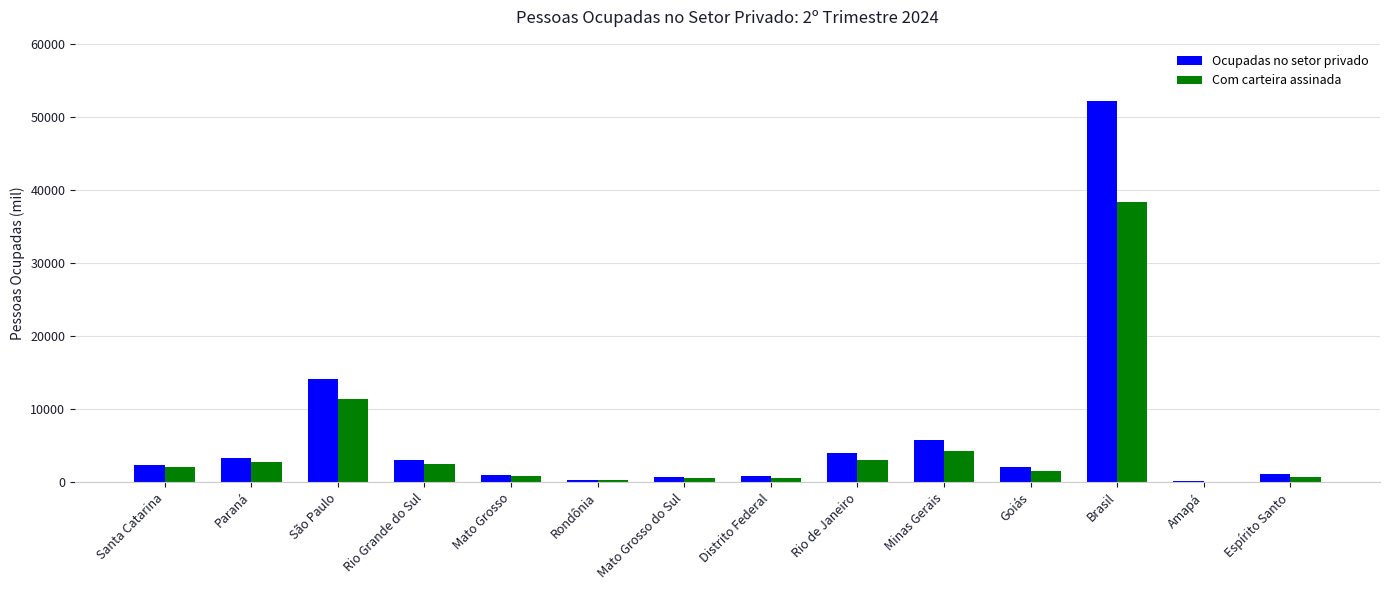

What is the maximum value shown in the chart?

52177